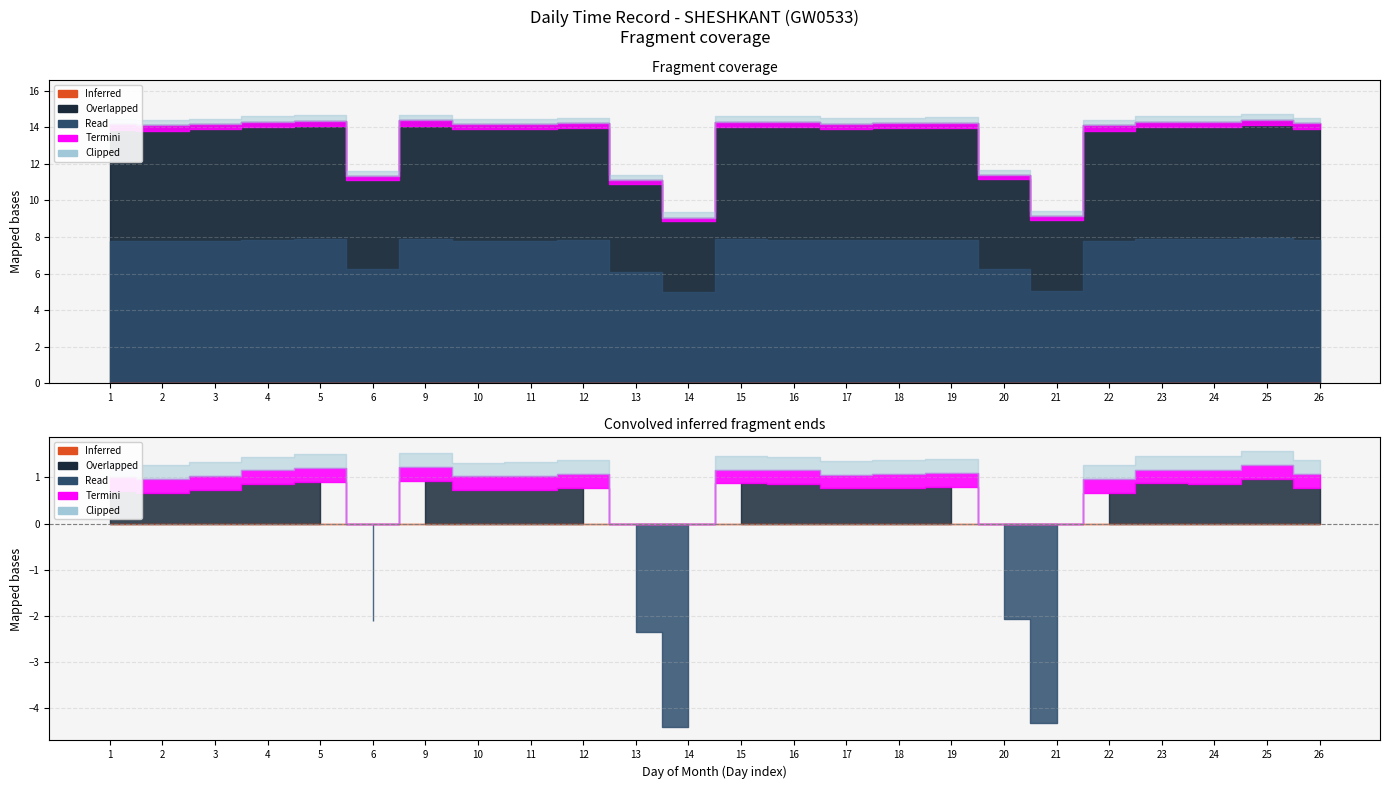

What is the greatest value displayed?

14.4